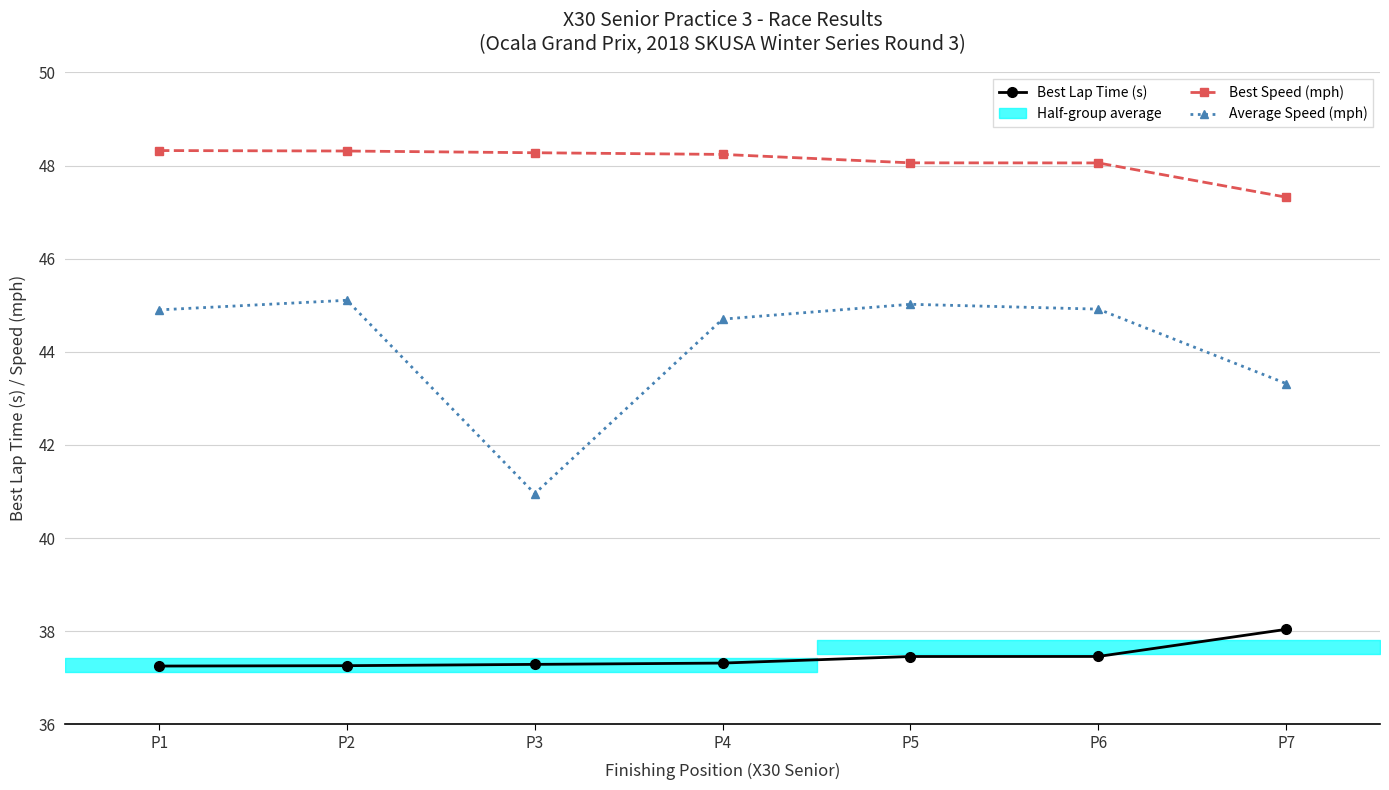

The value of Average Speed (mph) at P3 is 14.3. True or false?

False